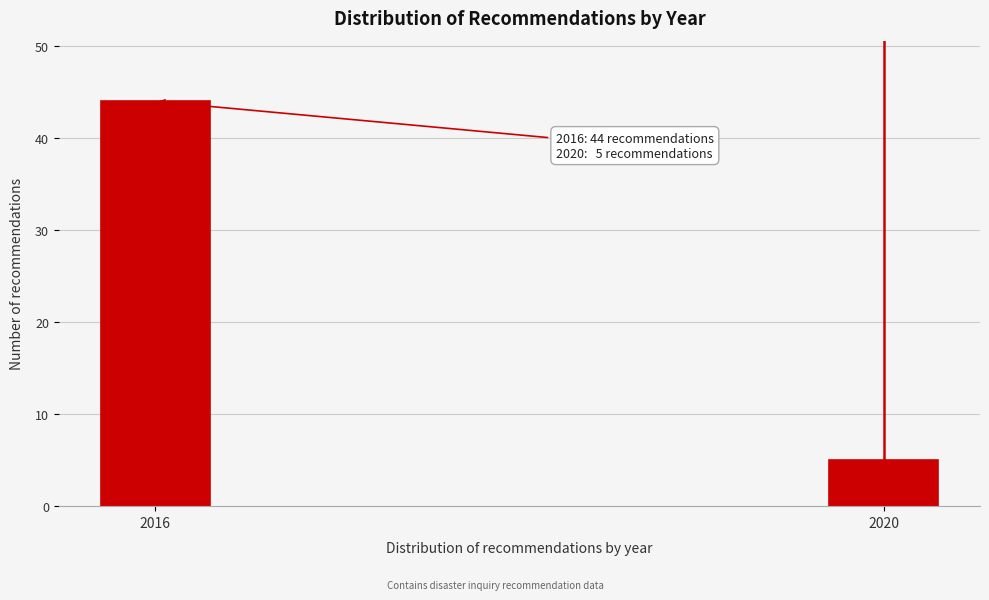

Reading left to right, what are all the values shown in this chart?

44	5